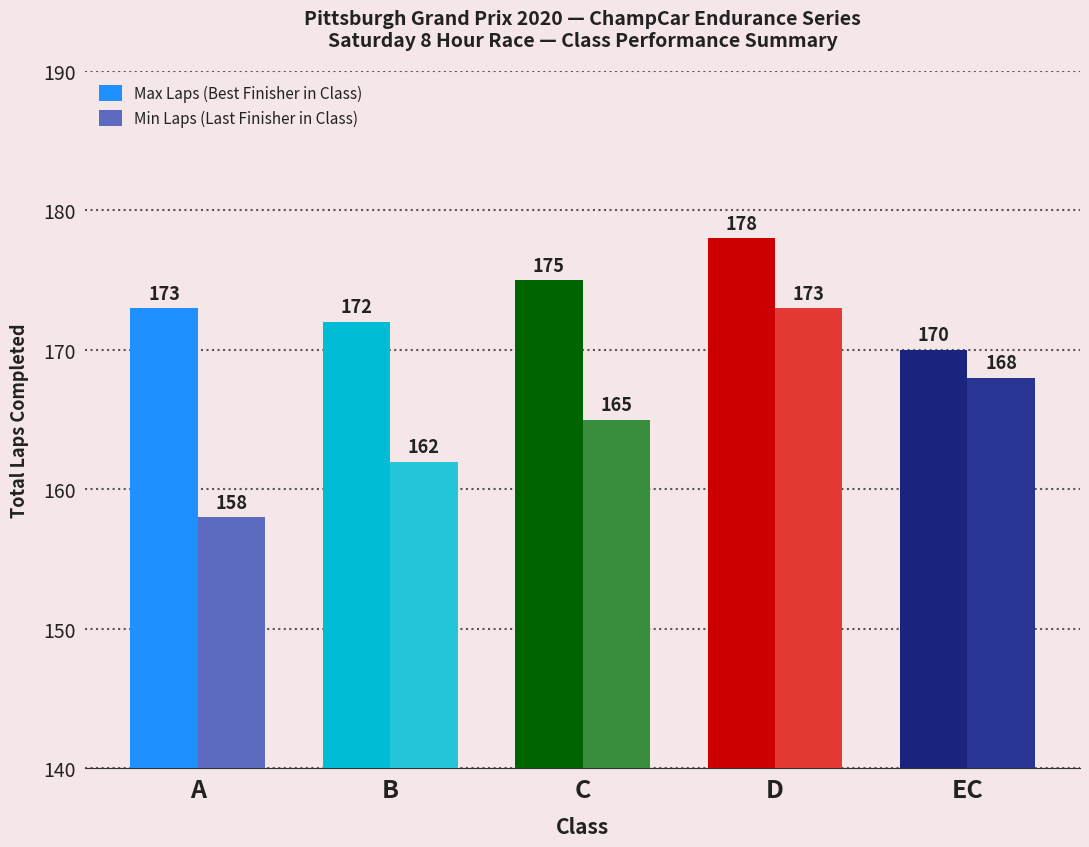

What position from the right is EC?

1